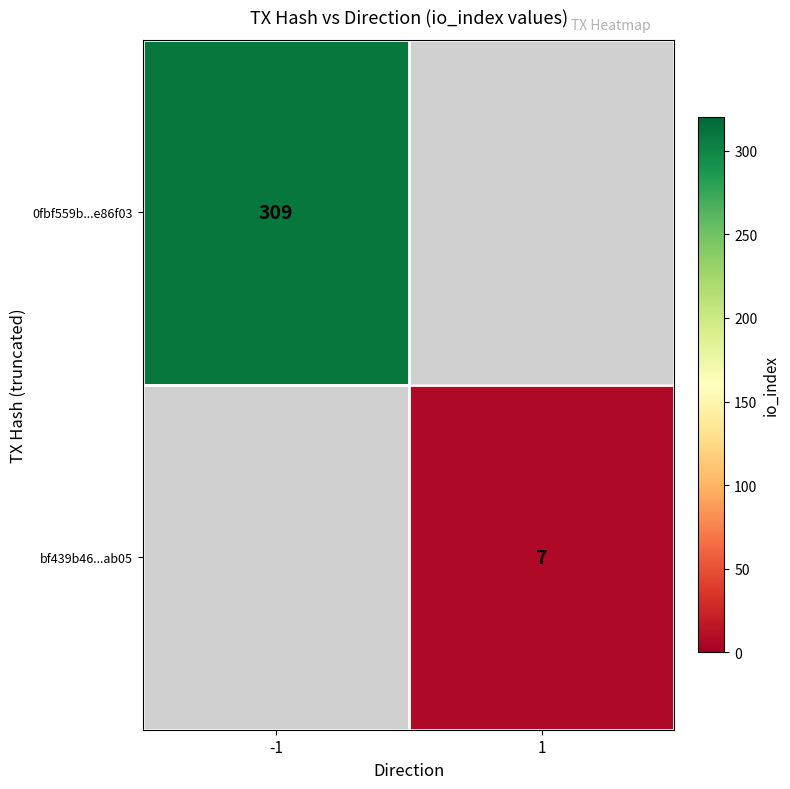

Is it true that 0fbf559b...e86f03 equals 98 at -1?

False